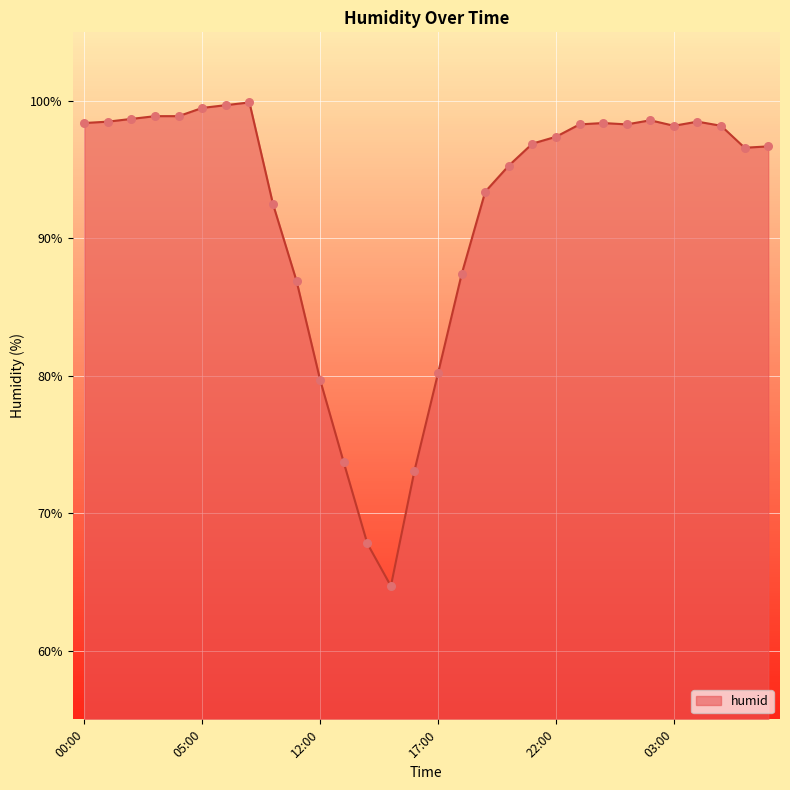

What is the difference between the maximum and minimum values?

35.2